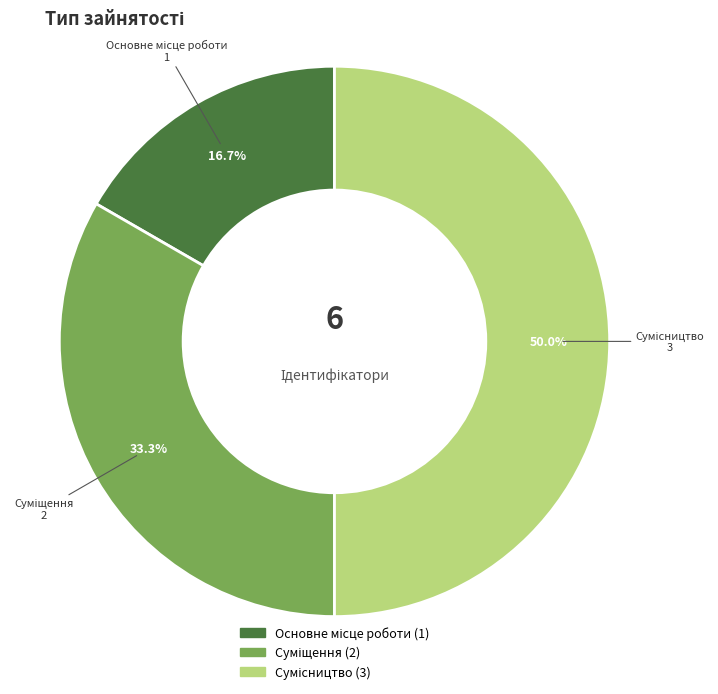

The Основне місце роботи slice represents 17% of the pie. True or false?

True